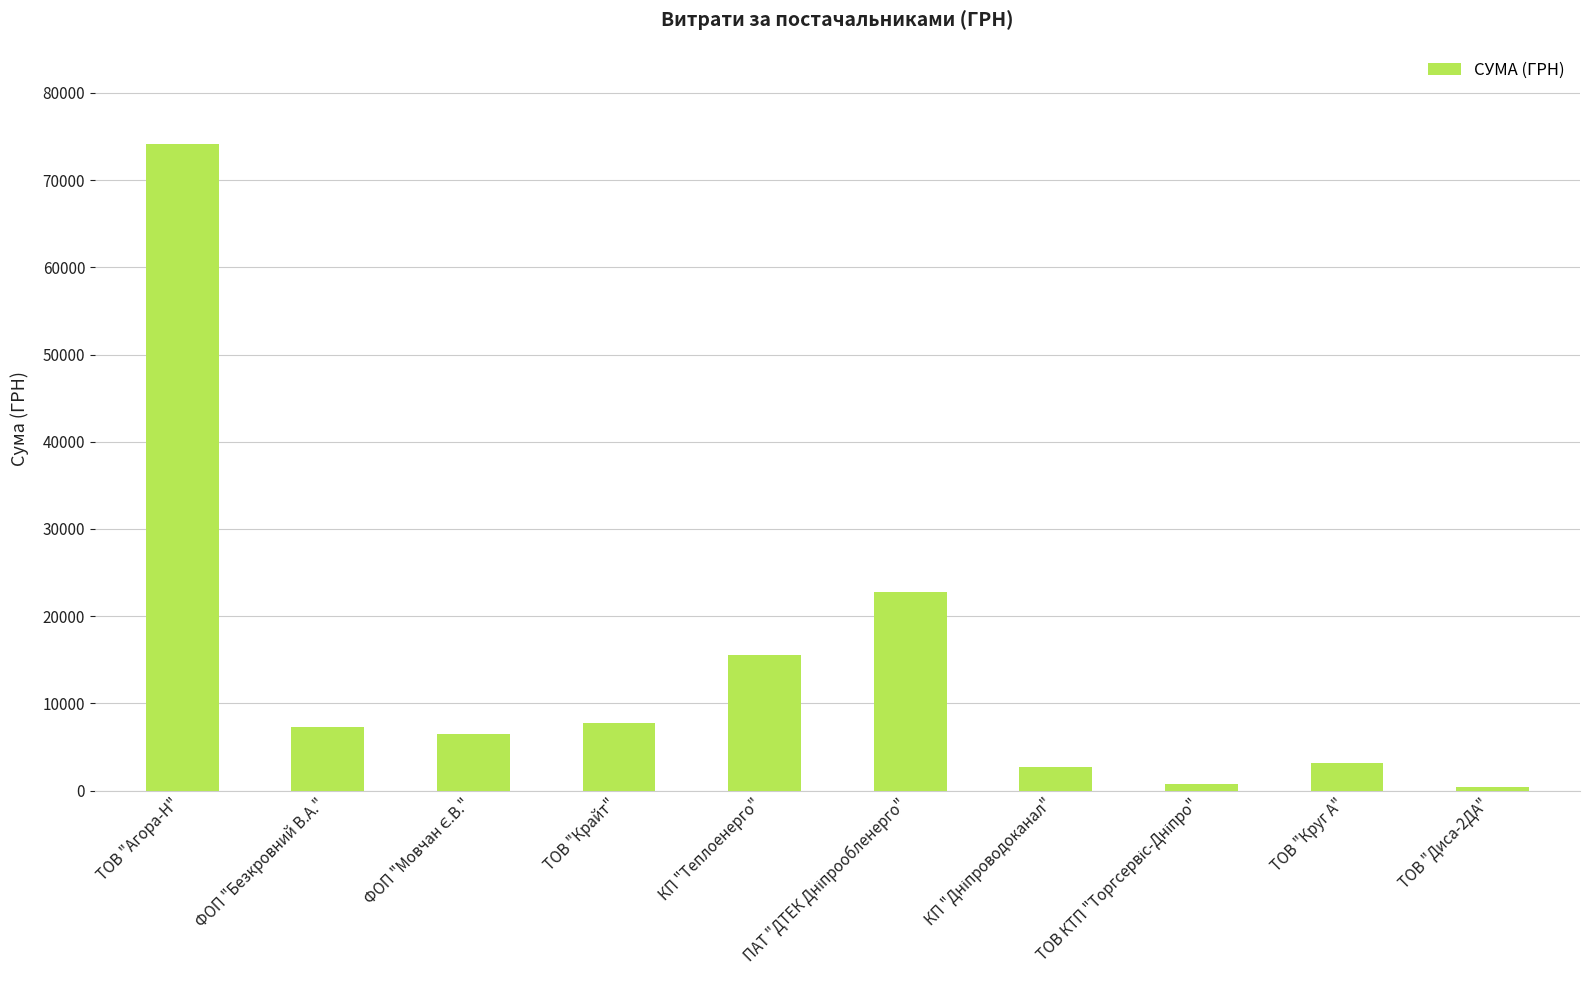

What is the greatest value displayed?

74146.9